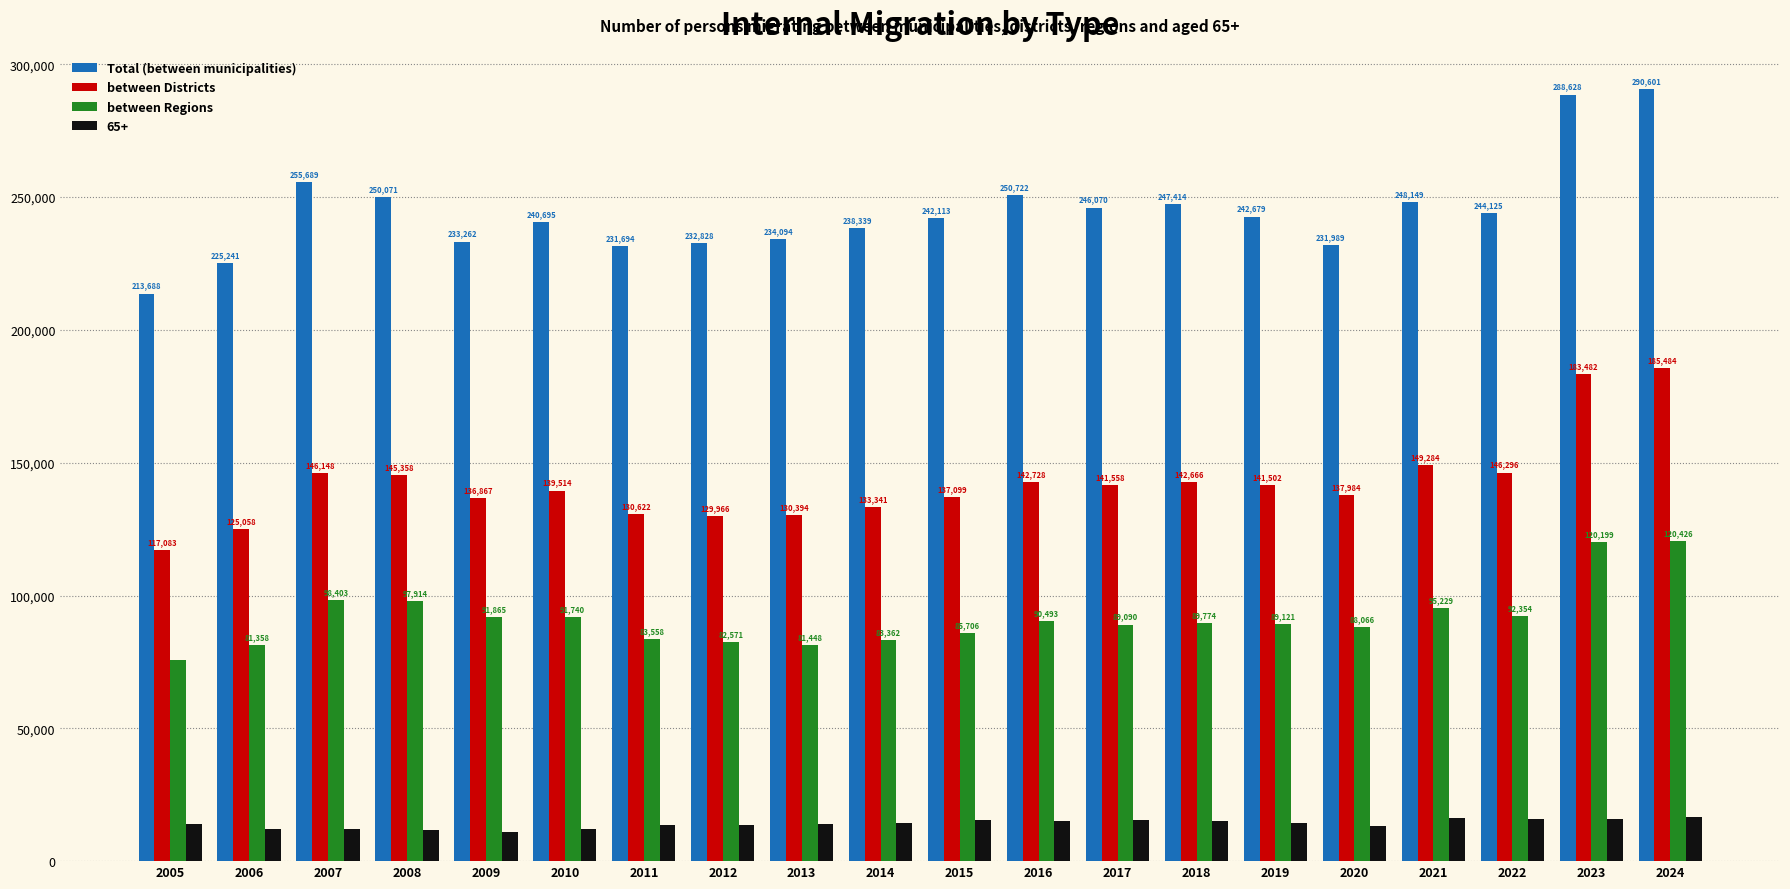

The Total (between municipalities) series shows 288628 at 2023. True or false?

True